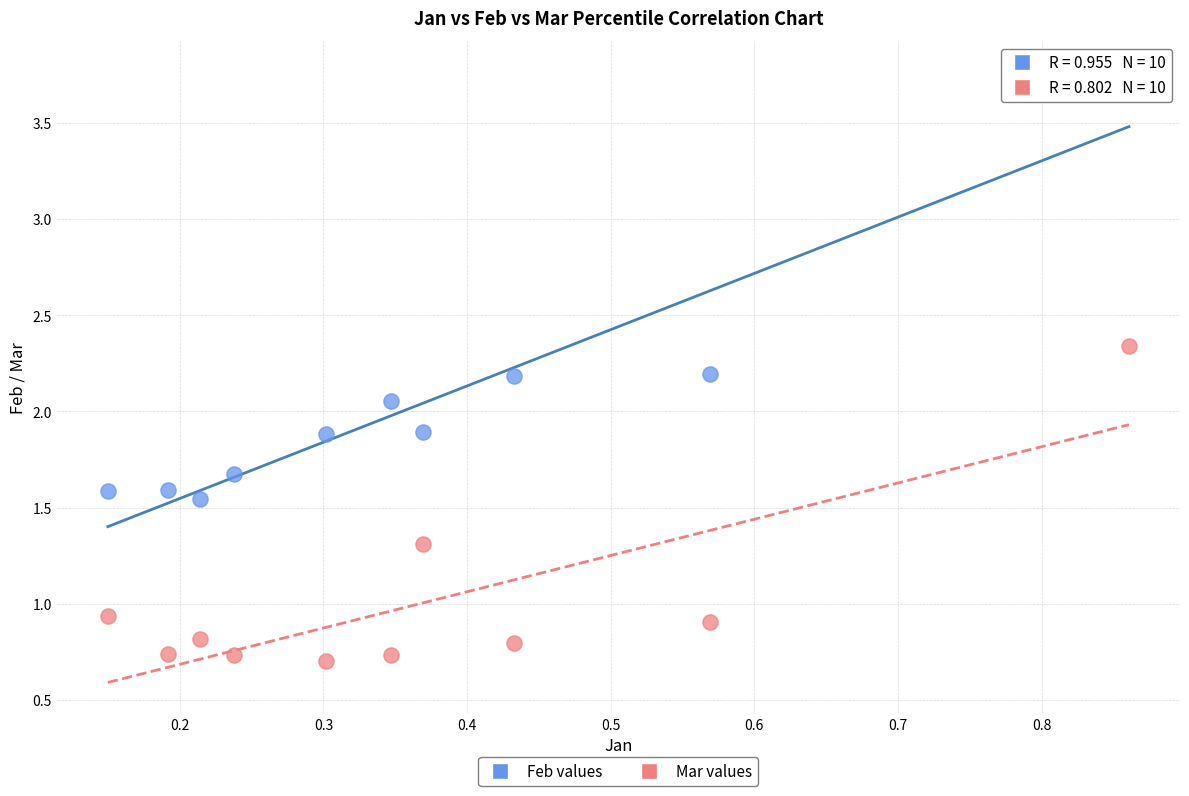

Which series has the largest Y range (max minus min)?

Feb values